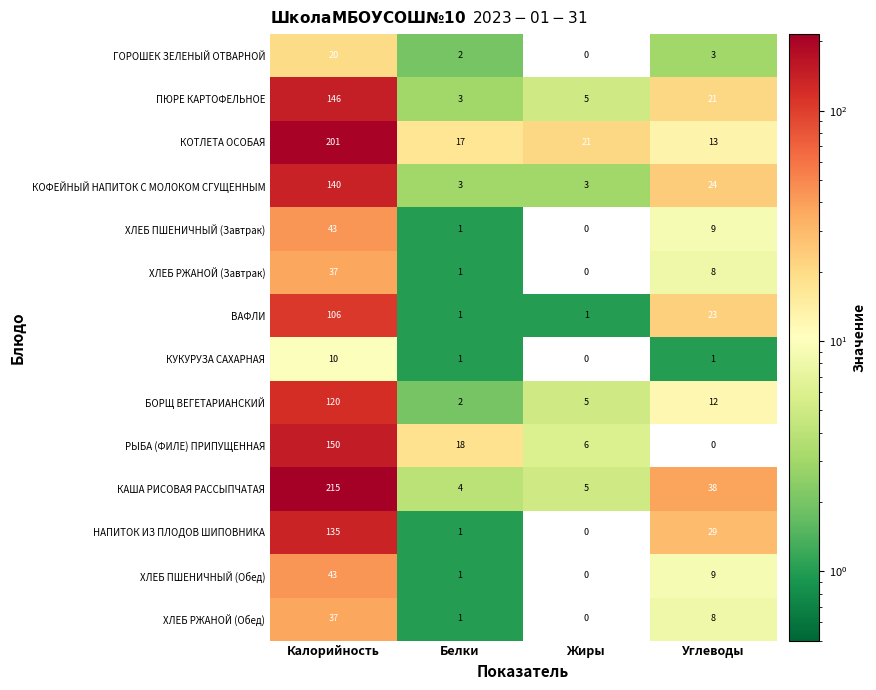

Which category has the lowest value in the НАПИТОК ИЗ ПЛОДОВ ШИПОВНИКА series?

Жиры